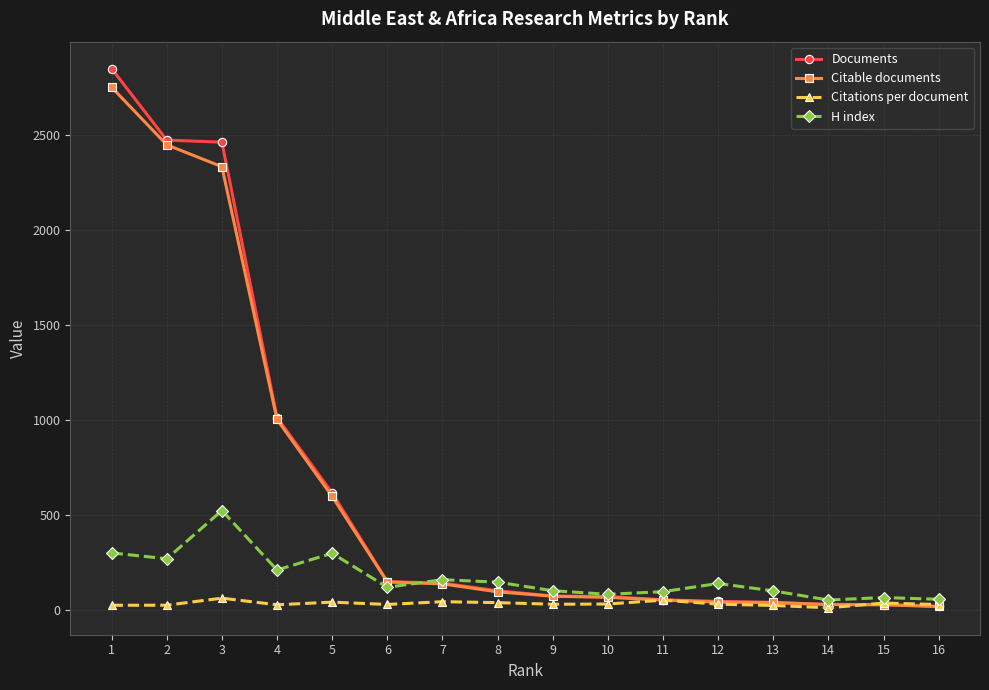

What is the maximum value for Citations per document?

63.9